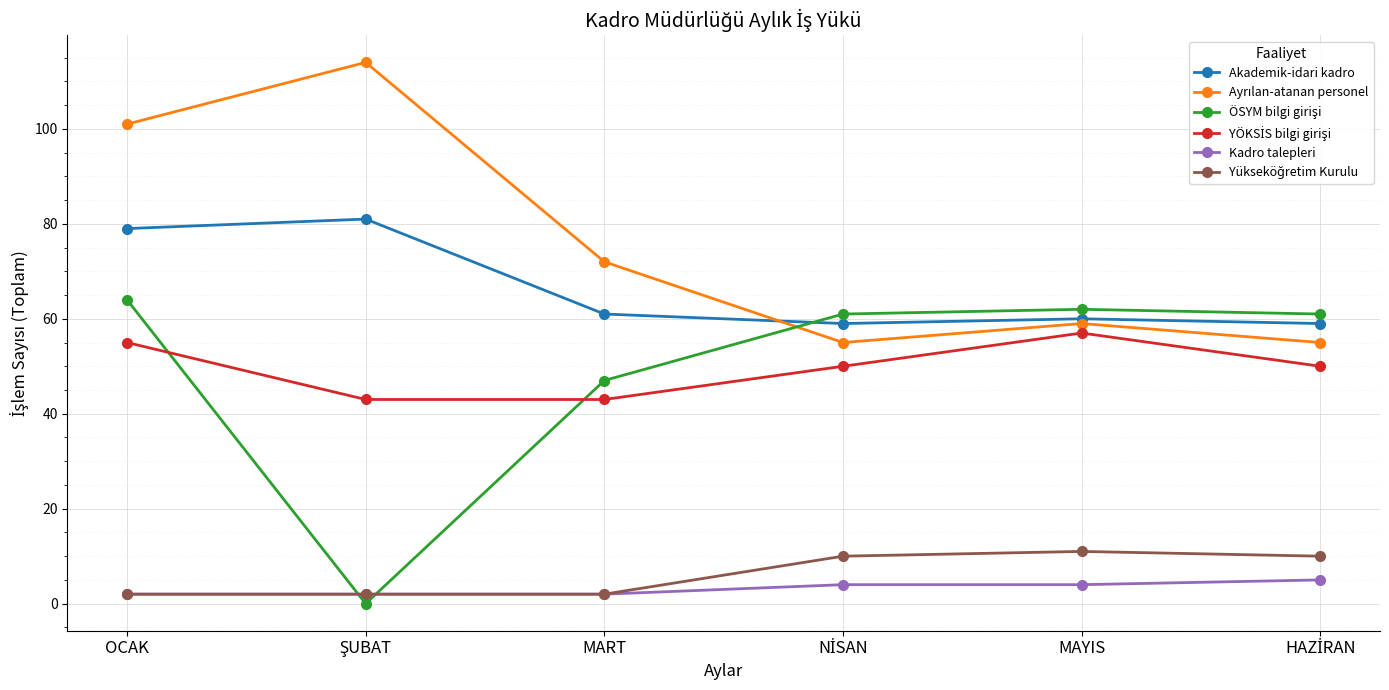

What position from the left is MAYIS?

5